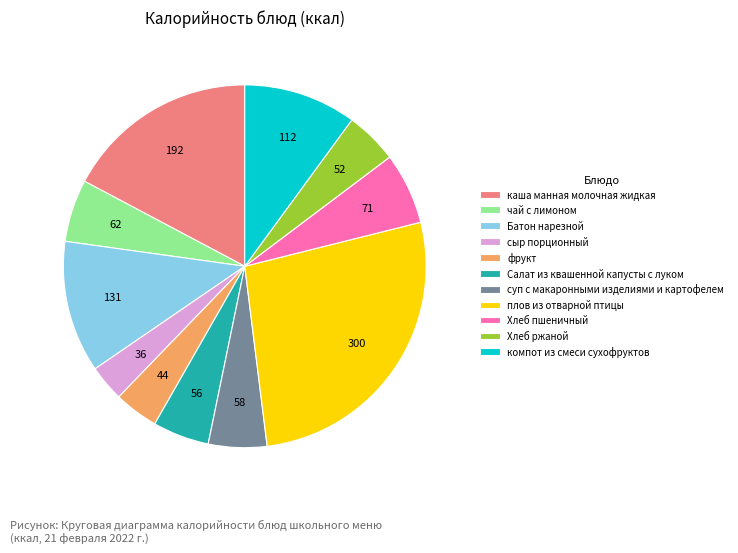

Does суп с макаронными изделиями и картофелем represent more than half of the total?

No